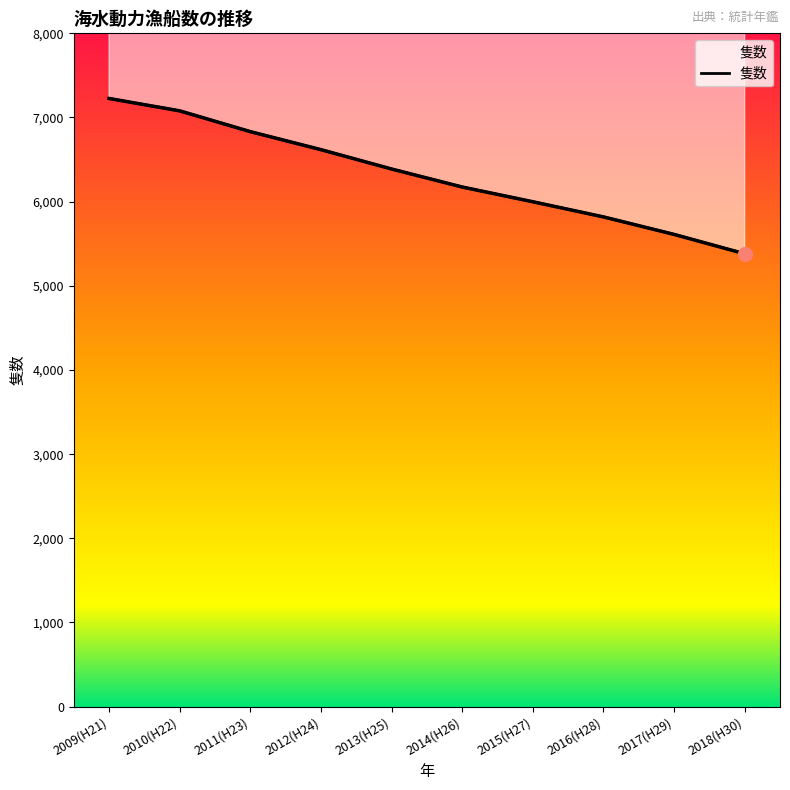

Is it true that the value at 2016(H28) is 5819?

True